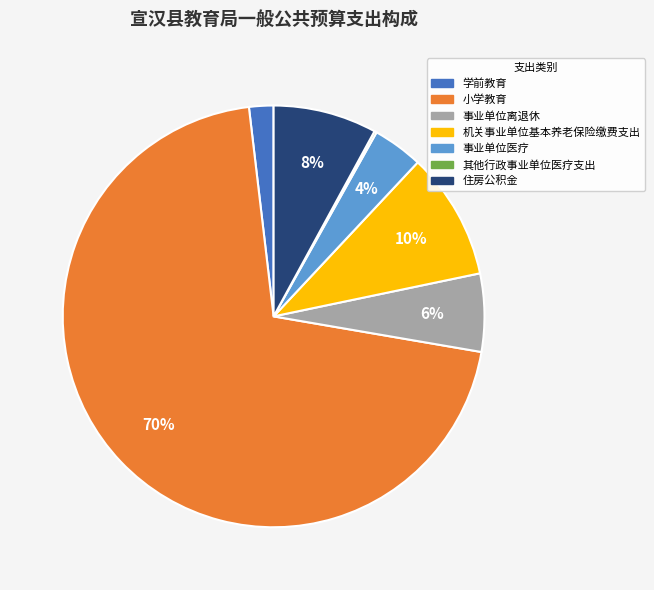

Is the sum of 住房公积金 and 学前教育 greater than half?

No